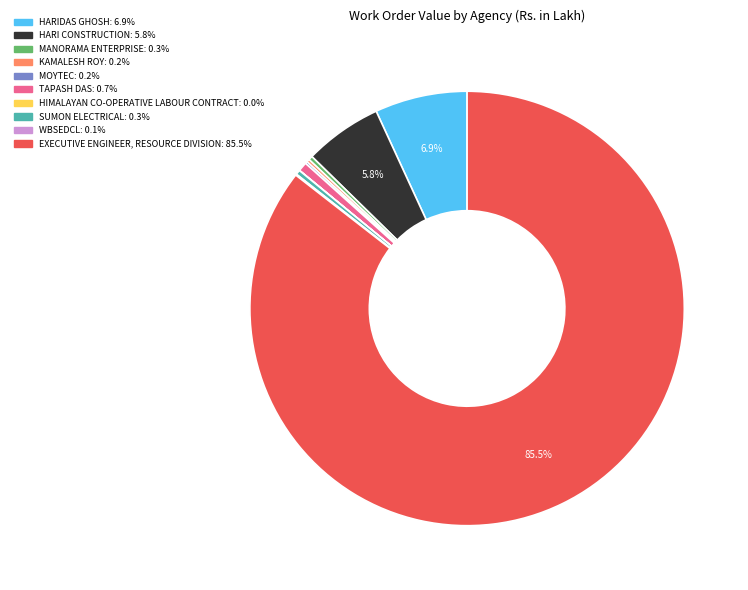

True or false: TAPASH DAS accounts for 11% of the total.

False